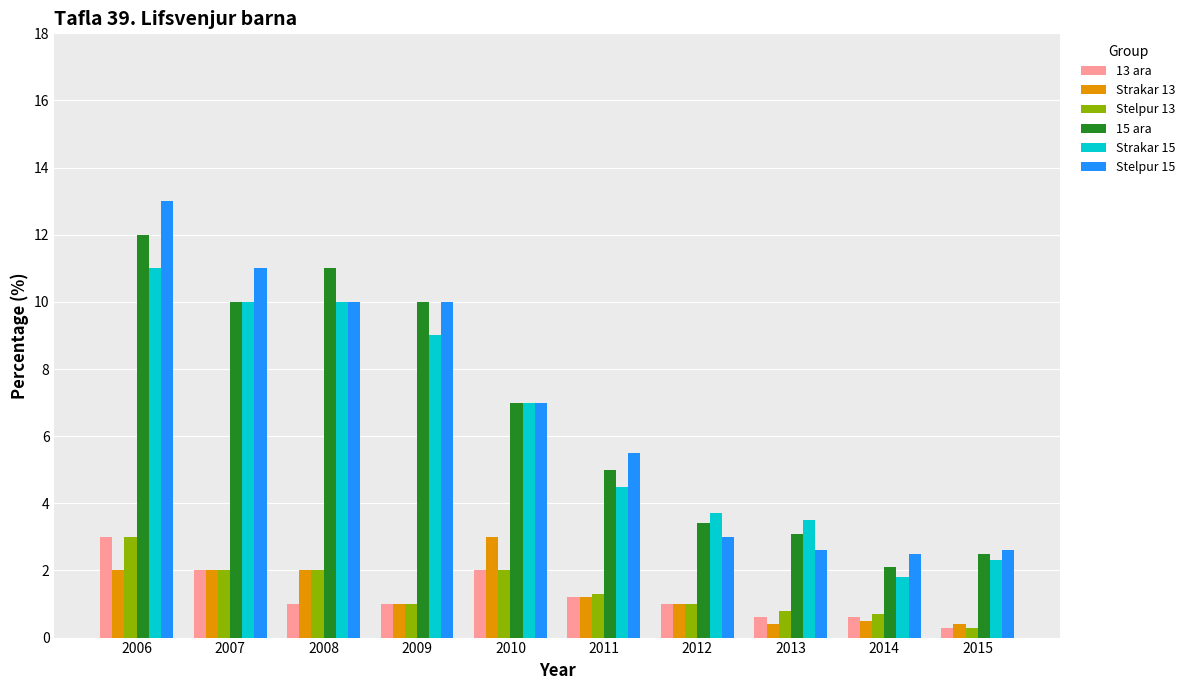

Reading left to right, transcribe all the data shown in this chart.

13 ara: 2006=3.0	2007=2.0	2008=1.0	2009=1.0	2010=2.0	2011=1.2	2012=1.0	2013=0.6	2014=0.6	2015=0.3
Strakar 13: 2006=2.0	2007=2.0	2008=2.0	2009=1.0	2010=3.0	2011=1.2	2012=1.0	2013=0.4	2014=0.5	2015=0.4
Stelpur 13: 2006=3.0	2007=2.0	2008=2.0	2009=1.0	2010=2.0	2011=1.3	2012=1.0	2013=0.8	2014=0.7	2015=0.3
15 ara: 2006=12.0	2007=10.0	2008=11.0	2009=10.0	2010=7.0	2011=5.0	2012=3.4	2013=3.1	2014=2.1	2015=2.5
Strakar 15: 2006=11.0	2007=10.0	2008=10.0	2009=9.0	2010=7.0	2011=4.5	2012=3.7	2013=3.5	2014=1.8	2015=2.3
Stelpur 15: 2006=13.0	2007=11.0	2008=10.0	2009=10.0	2010=7.0	2011=5.5	2012=3.0	2013=2.6	2014=2.5	2015=2.6